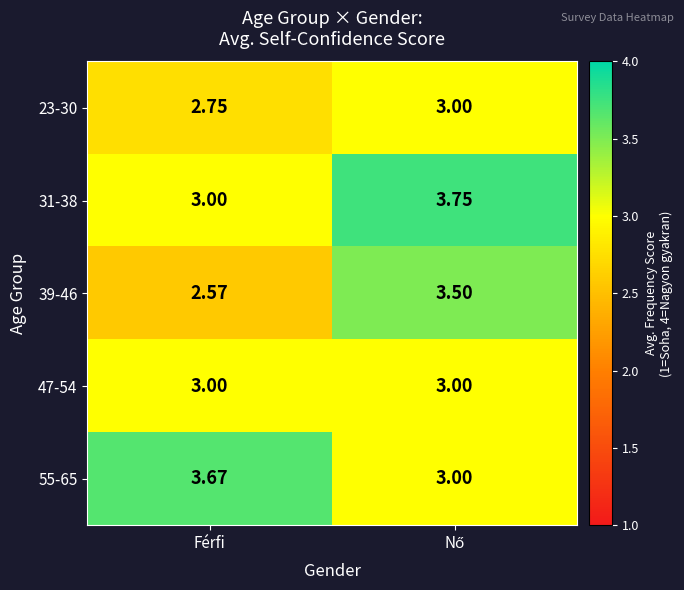

At which label does 31-38 reach its minimum?

Férfi